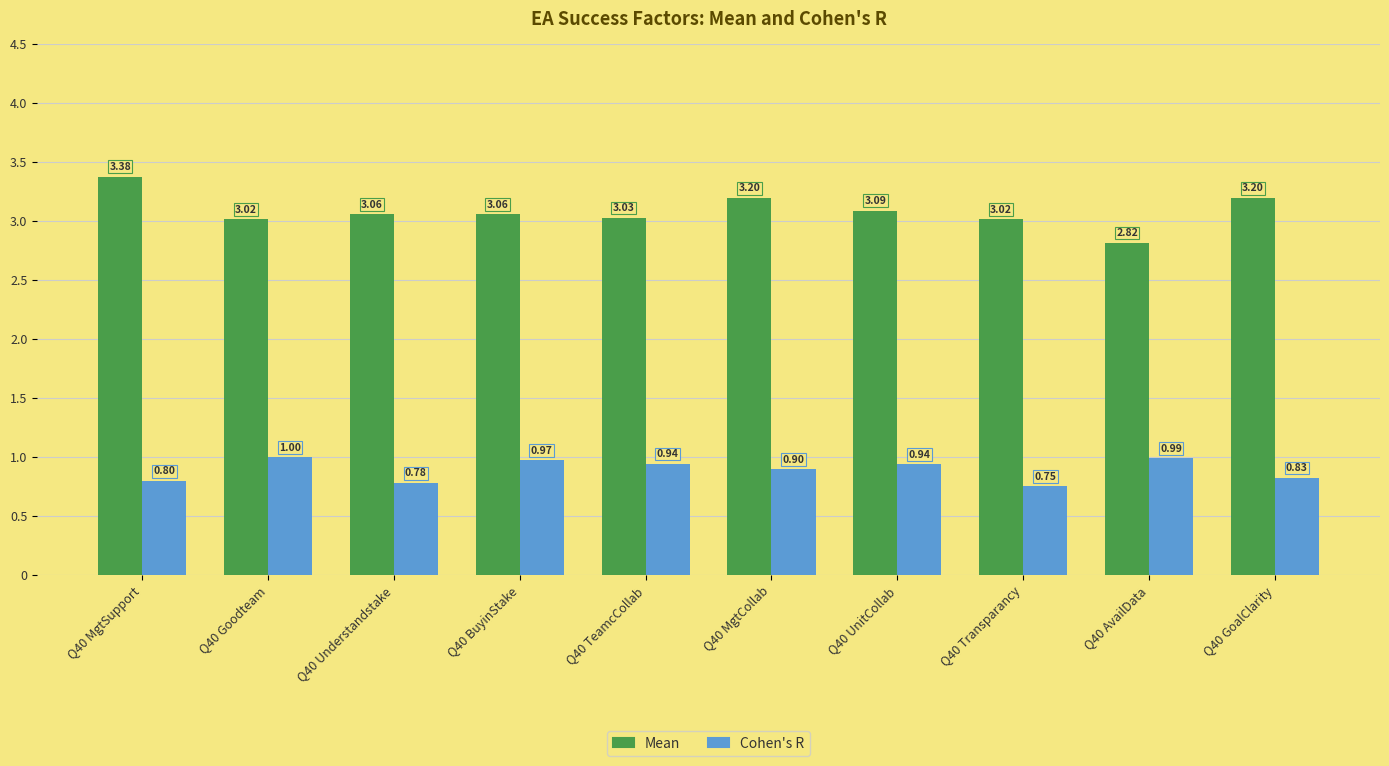

What is the value of the Cohen's R bar at the 3rd from the left?

0.8